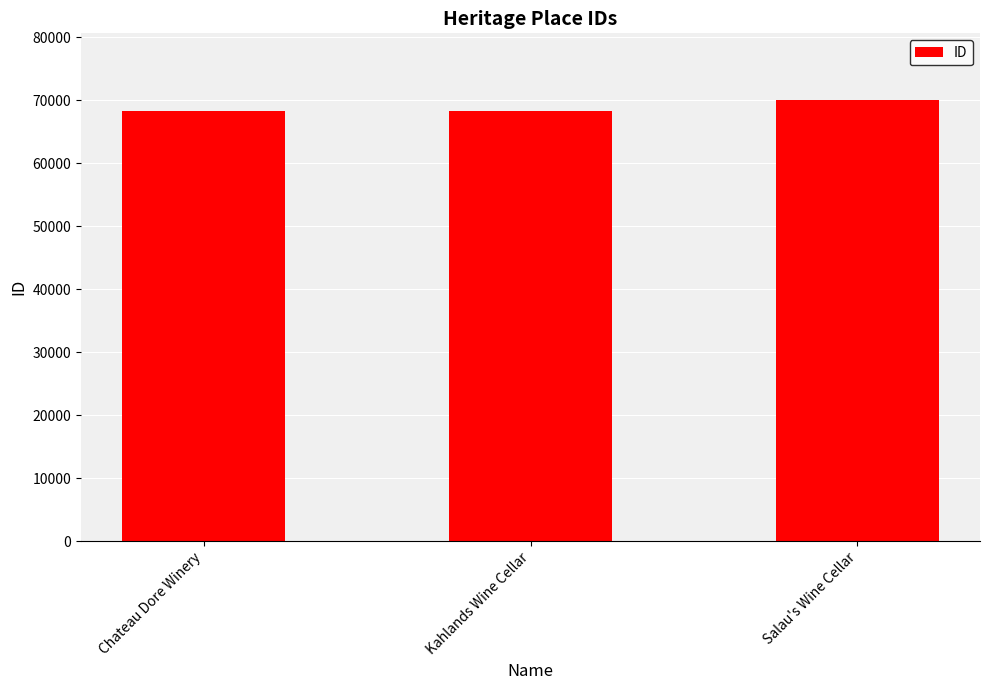

Between Kahlands Wine Cellar and Salau's Wine Cellar, which is larger?

Salau's Wine Cellar